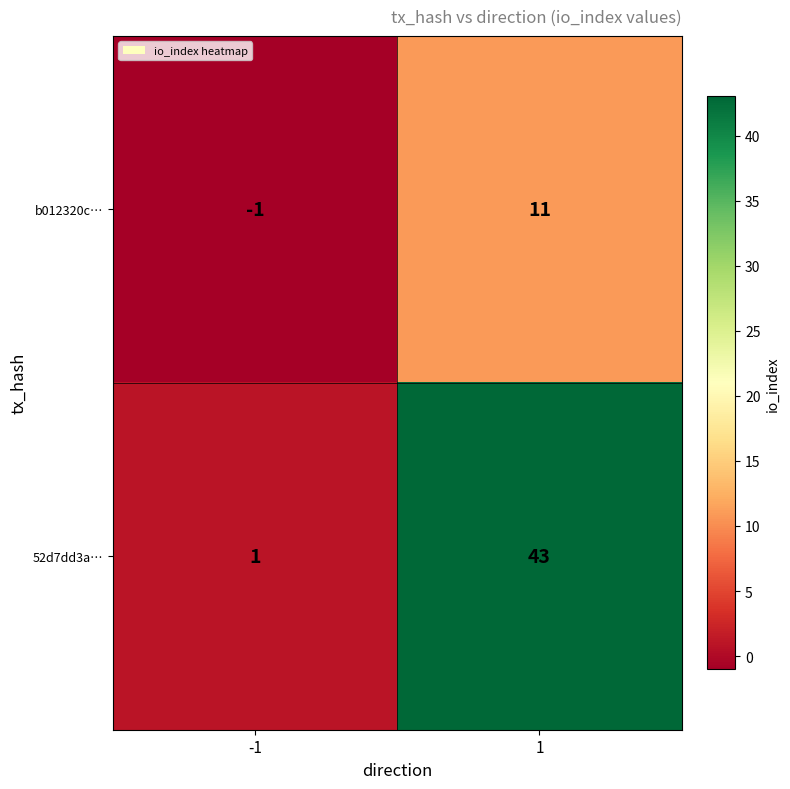

Reading right to left, transcribe all the data shown in this chart.

b012320c…: 1=11	-1=-1
52d7dd3a…: 1=43	-1=1